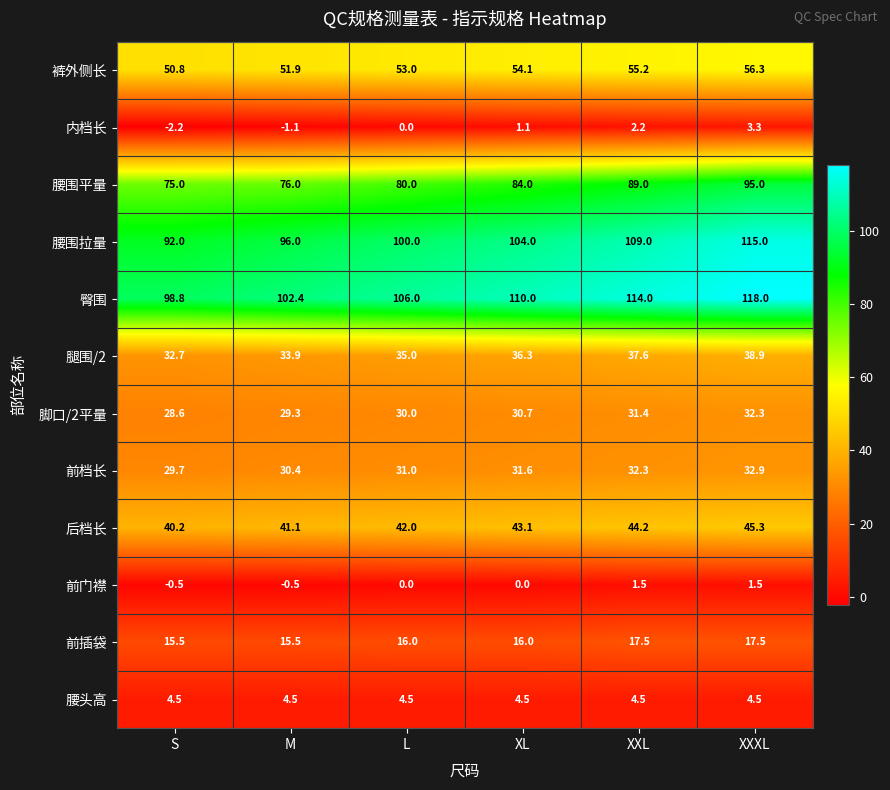

What is the total value across all series at L?

497.5